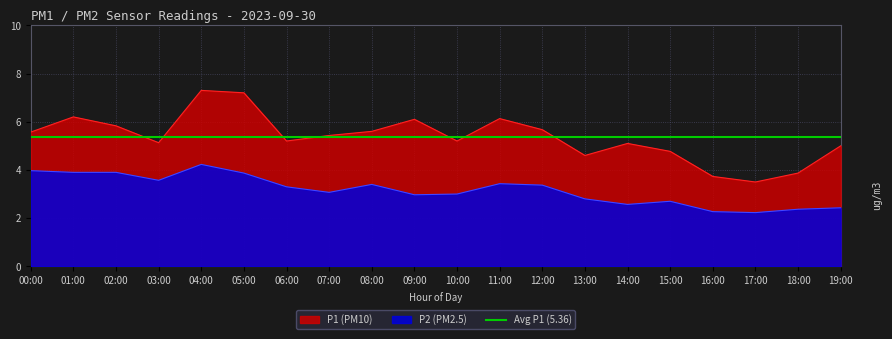

What is the difference between the second highest and second lowest values in the P1 series?

3.5